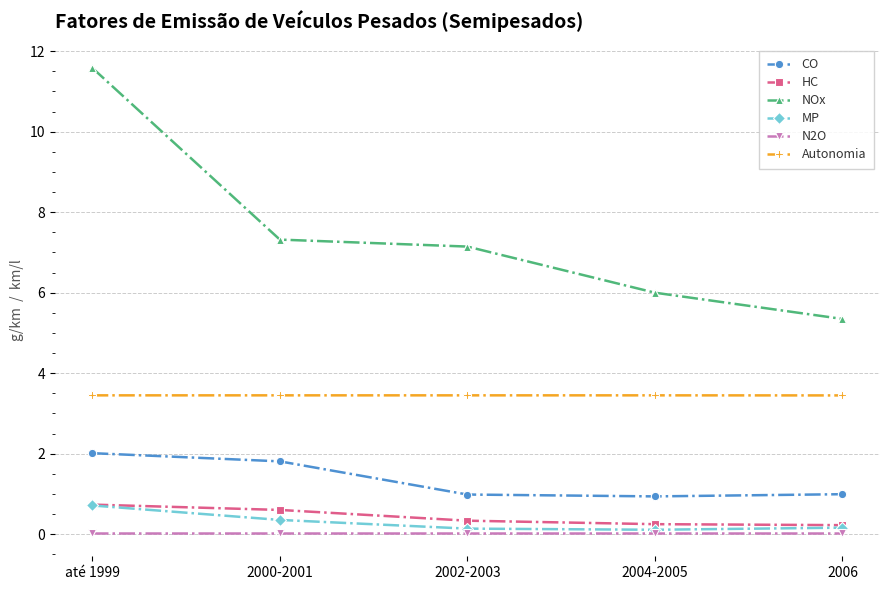

Count the number of categories in the chart.

5